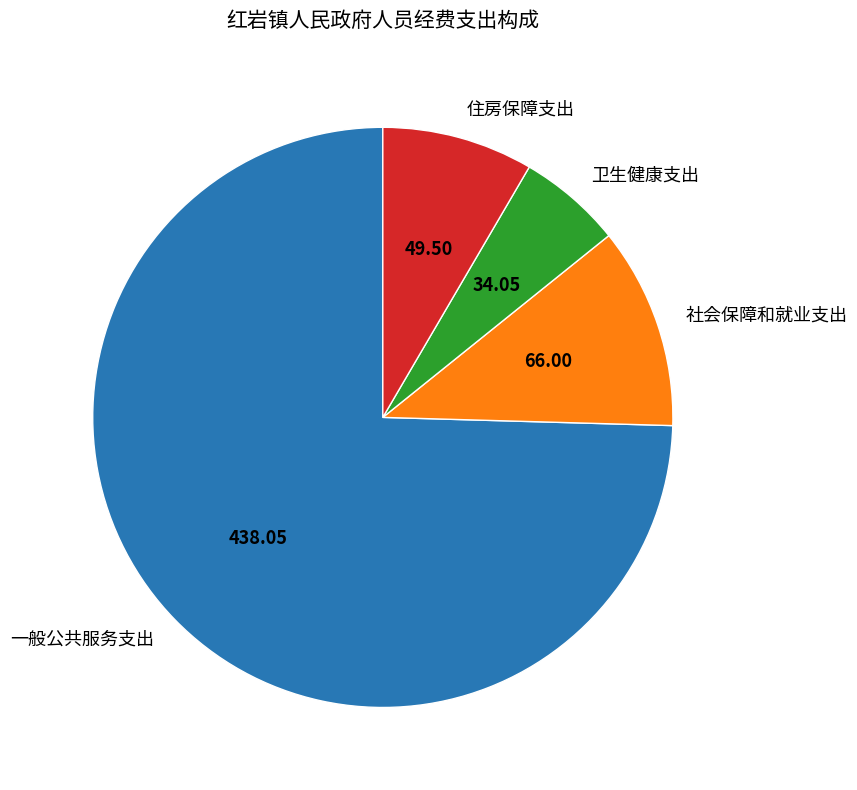

Do 社会保障和就业支出 and 卫生健康支出 together represent more than half of the pie?

No